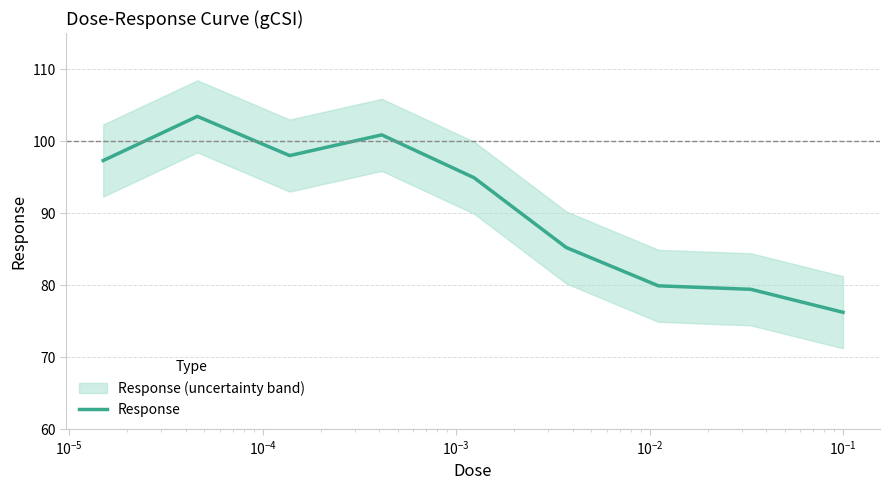

Does the chart display data point markers on the line(s)?

No